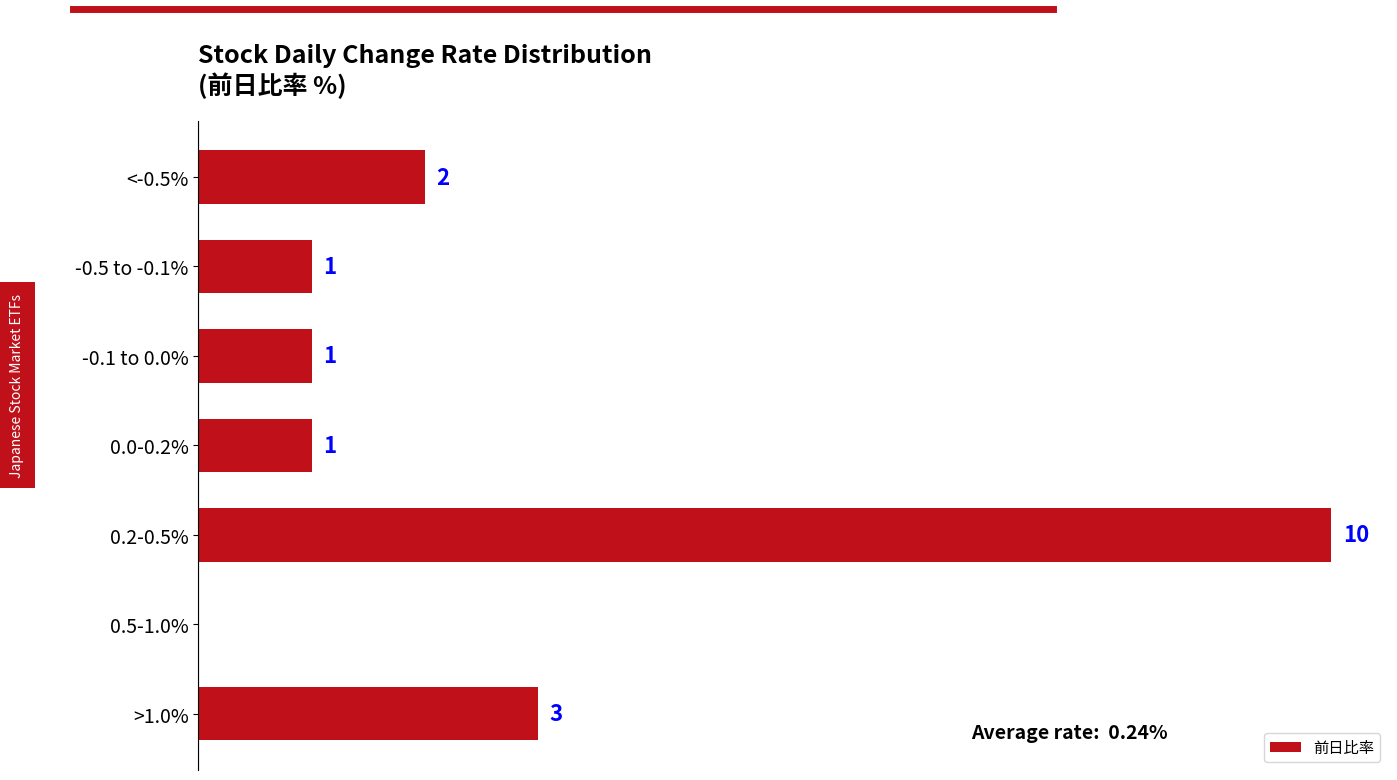

At which label is the value closest to 5?

>1.0%